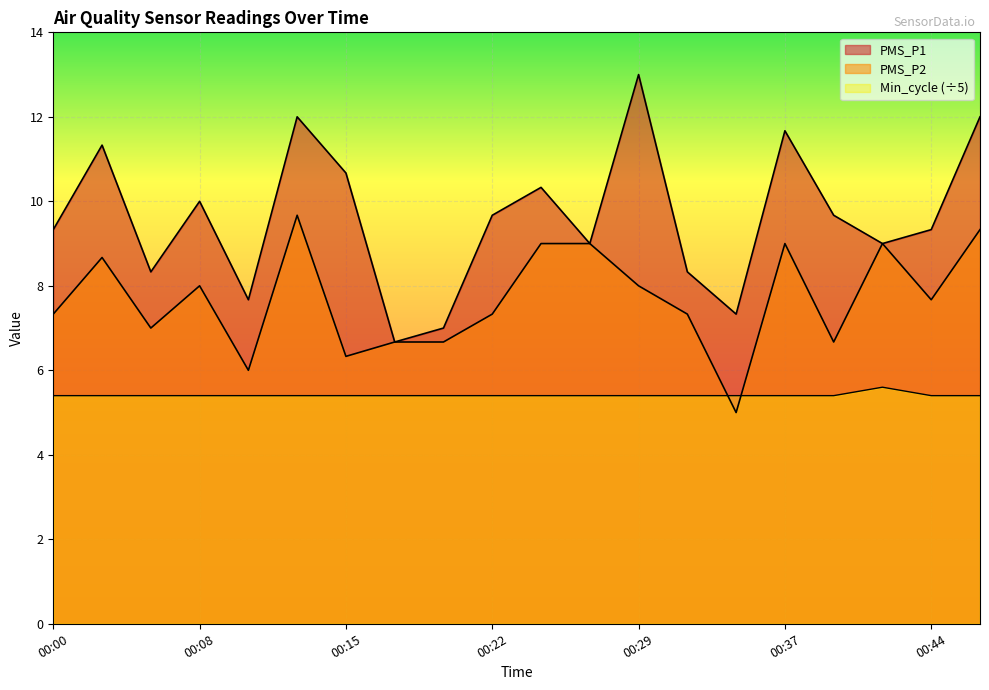

How many distinct data groups are displayed?

3